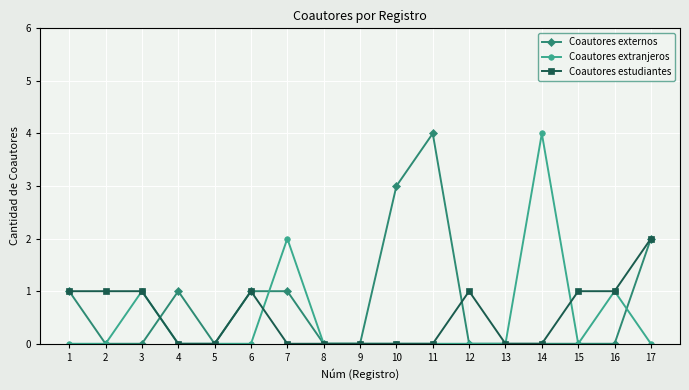

Does the chart have visible grid lines?

Yes